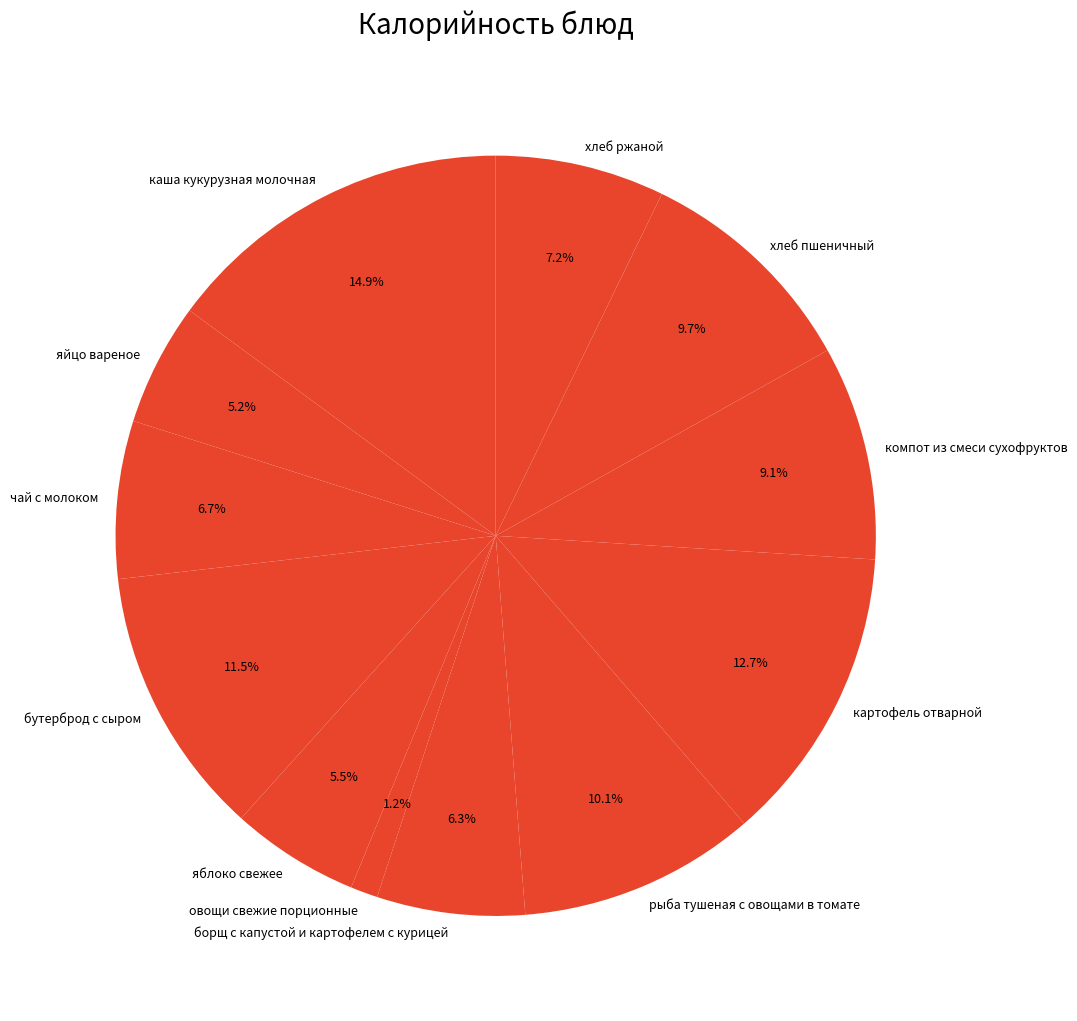

Approximately how many times larger is the value at бутерброд с сыром compared to компот из смеси сухофруктов?

1.3